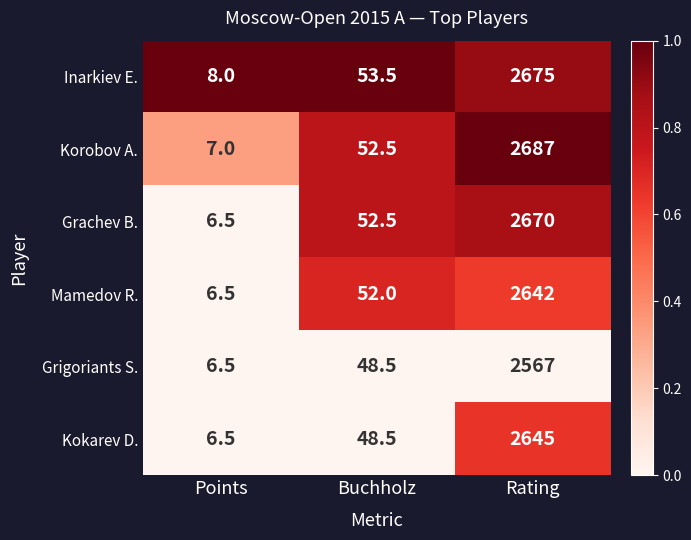

Which category has the lowest value across all series?

Points